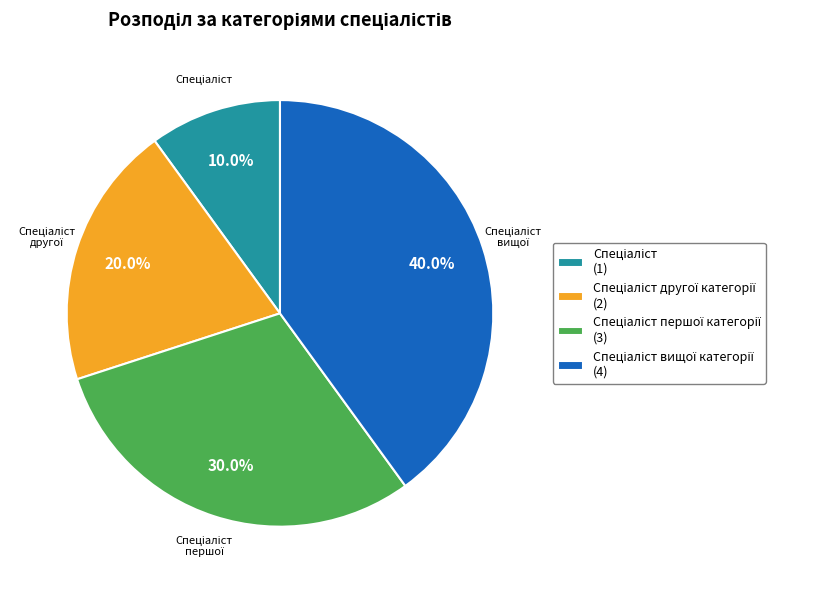

To the nearest percent, what is the difference between the largest and smallest slice percentages?

30%